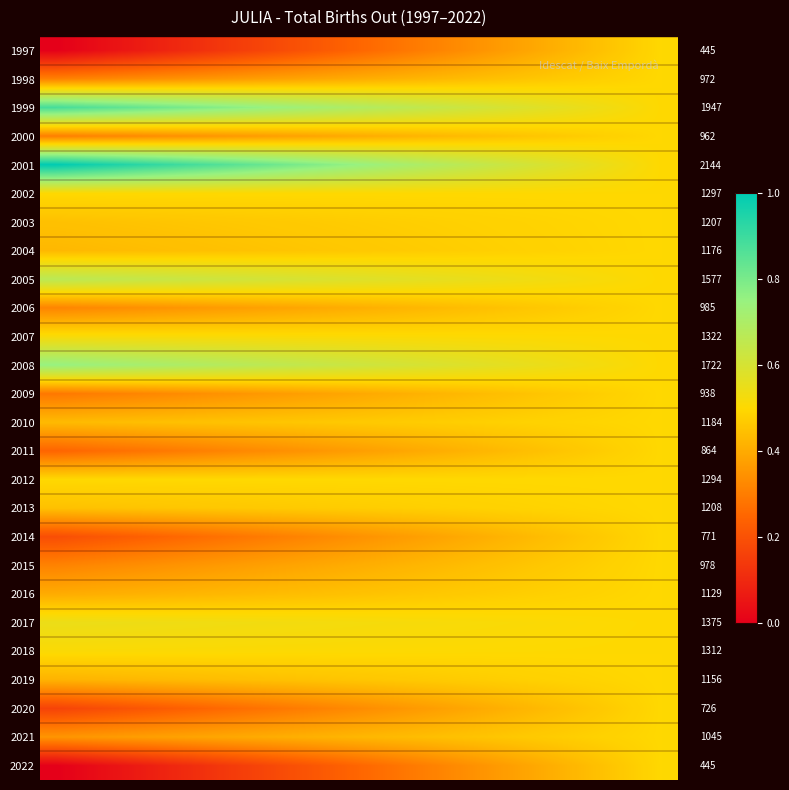

What is the total value across all series at 9?

11.9